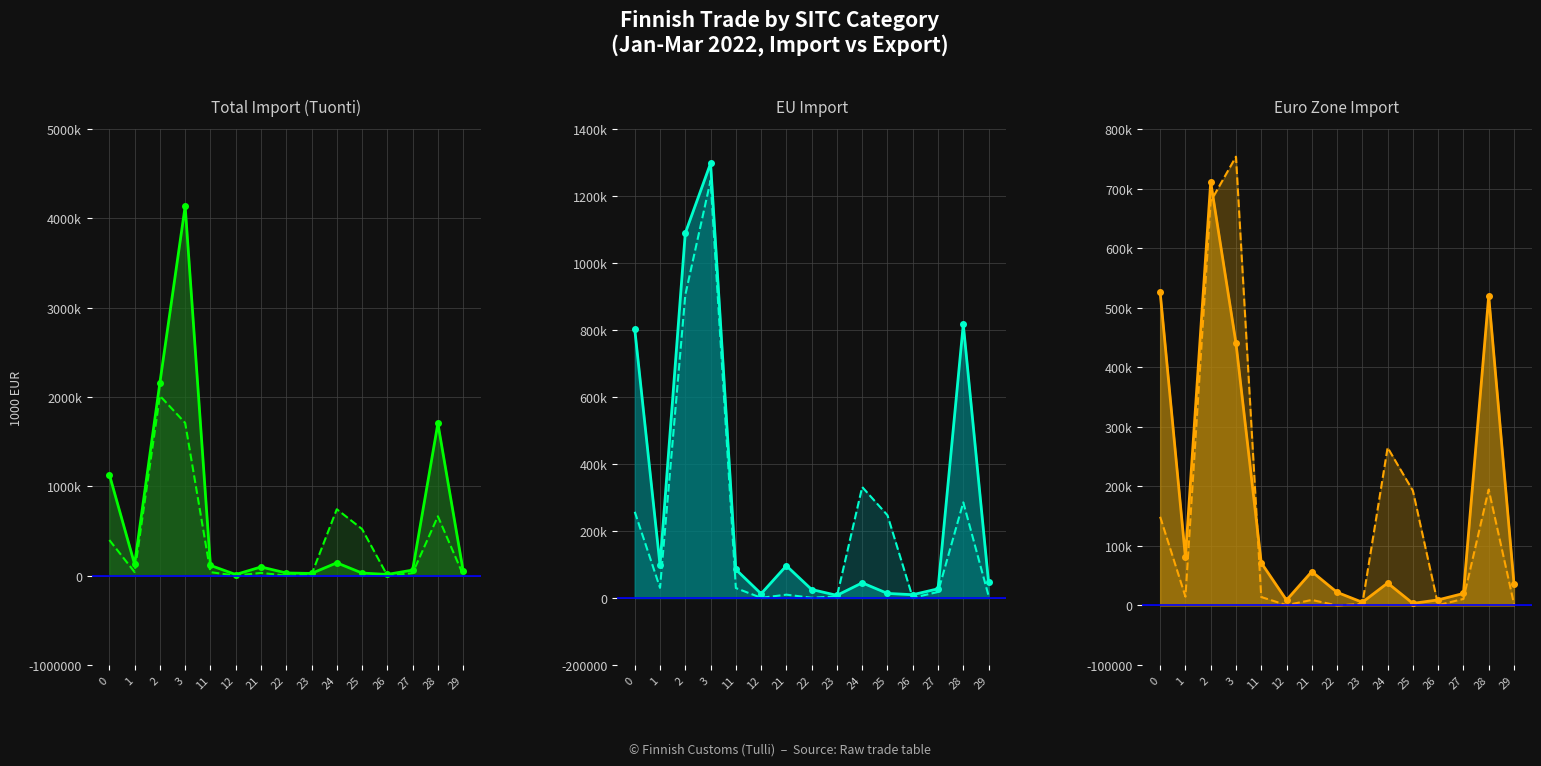

How many interior local valleys does the Tuonti (EU) line series have?

4